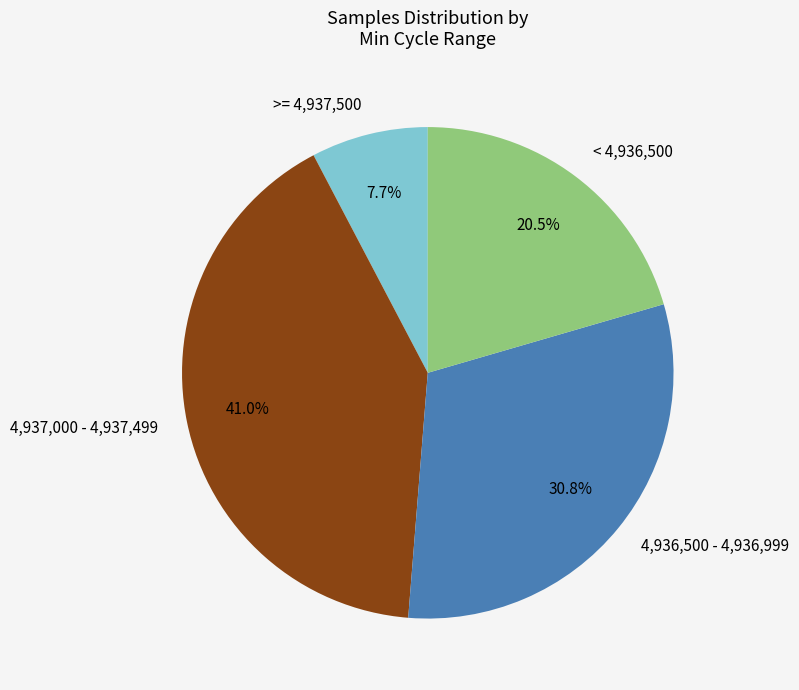

To the nearest percent, what is the average slice percentage?

25%